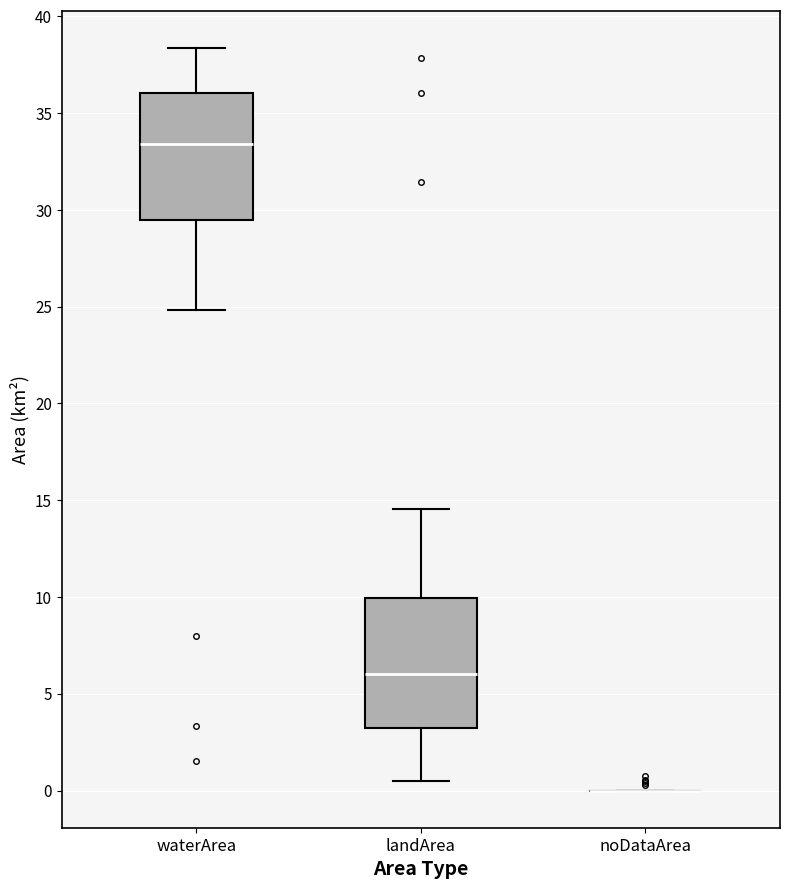

Reading left to right, transcribe this box plot: for each box, give where its median line is, the range the box spans, and where its two whiskers end, as read against the y-axis. The values are not printed on the chart, so give them approximately, as read against the axis.

waterArea: median 33.5, box 29.5 to 36.0, whiskers 25.0 to 38.5
landArea: median 6.0, box 3.5 to 10.0, whiskers 0.5 to 14.5
noDataArea: box collapsed to a line at 0.0, whiskers 0.0 to 0.0